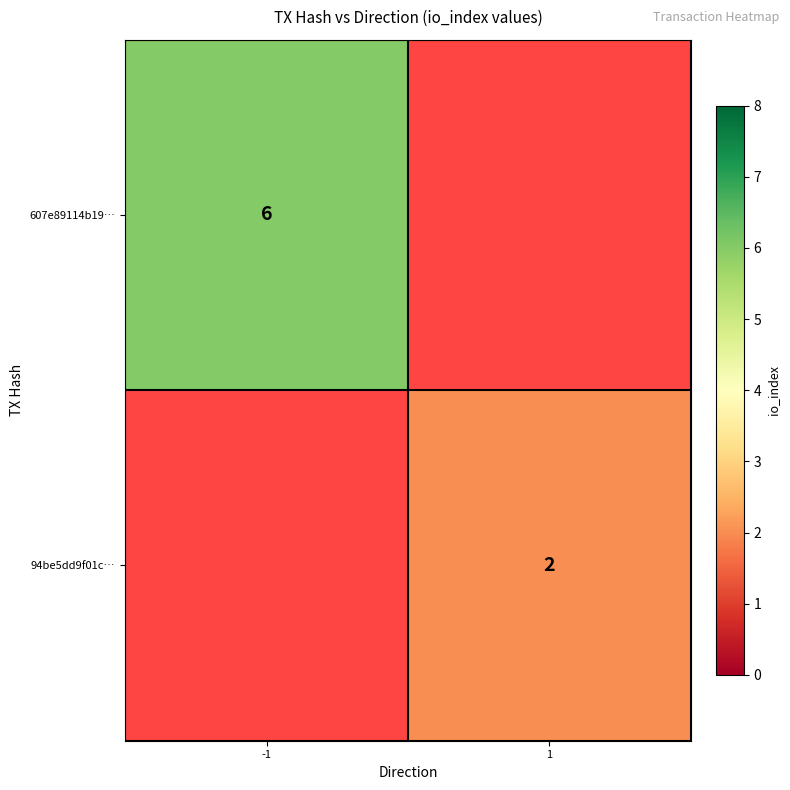

At how many categories does at least one series exceed 4?

1